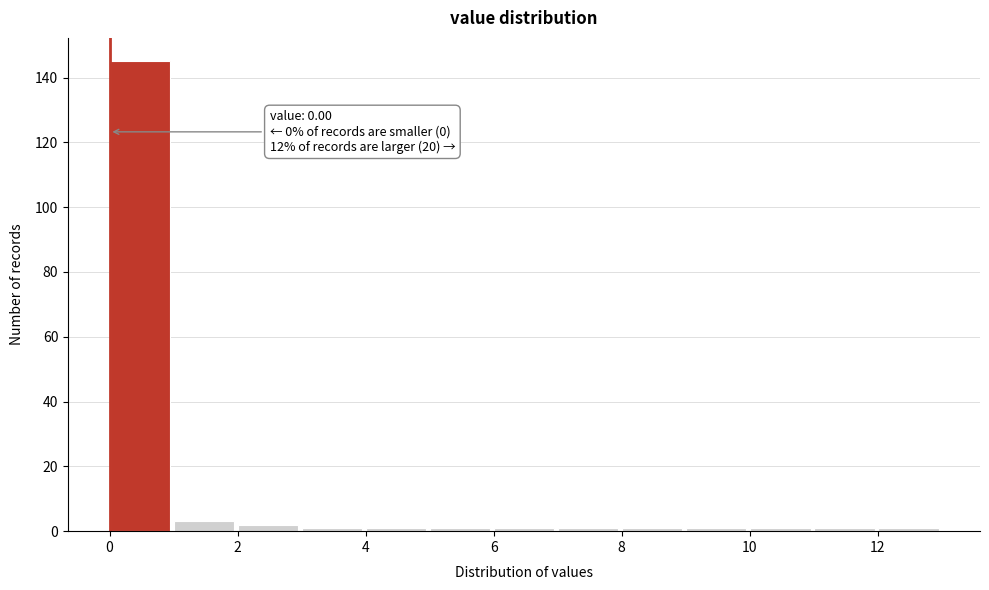

Which range on the x-axis has the tallest bar?

0 to 1